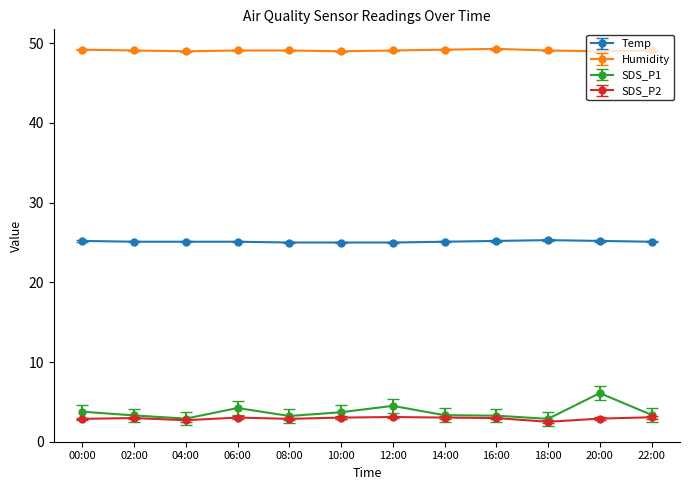

True or false: SDS_P2 has more than 0 interior local peaks.

True